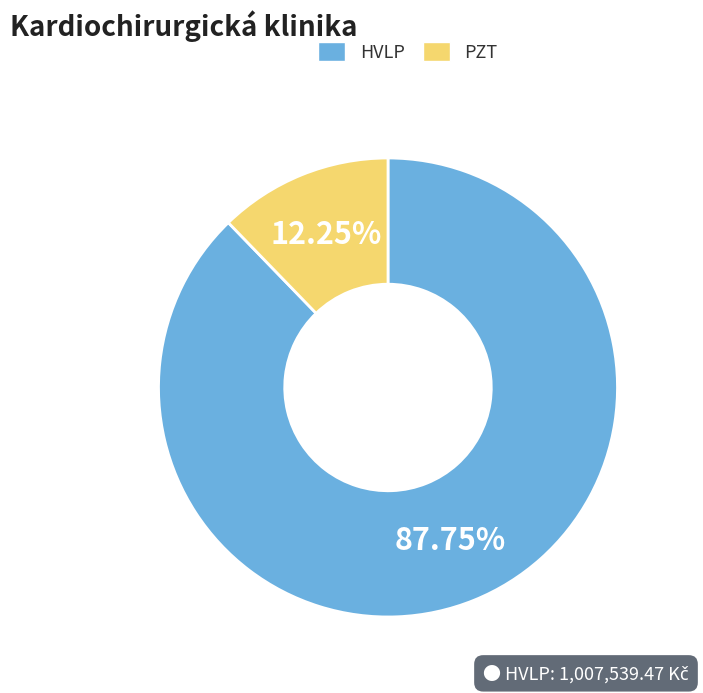

Is there a majority slice in this chart?

Yes